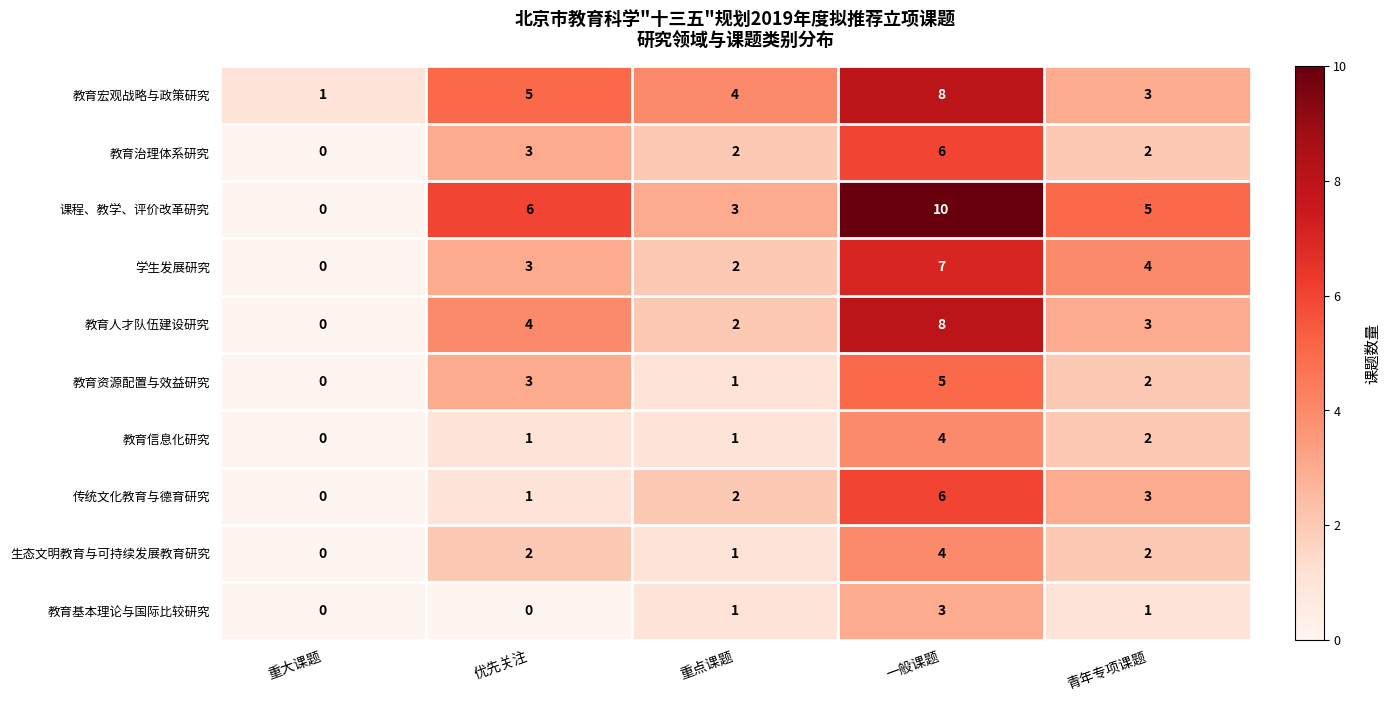

At which label does 教育宏观战略与政策研究 reach its minimum?

重大课题